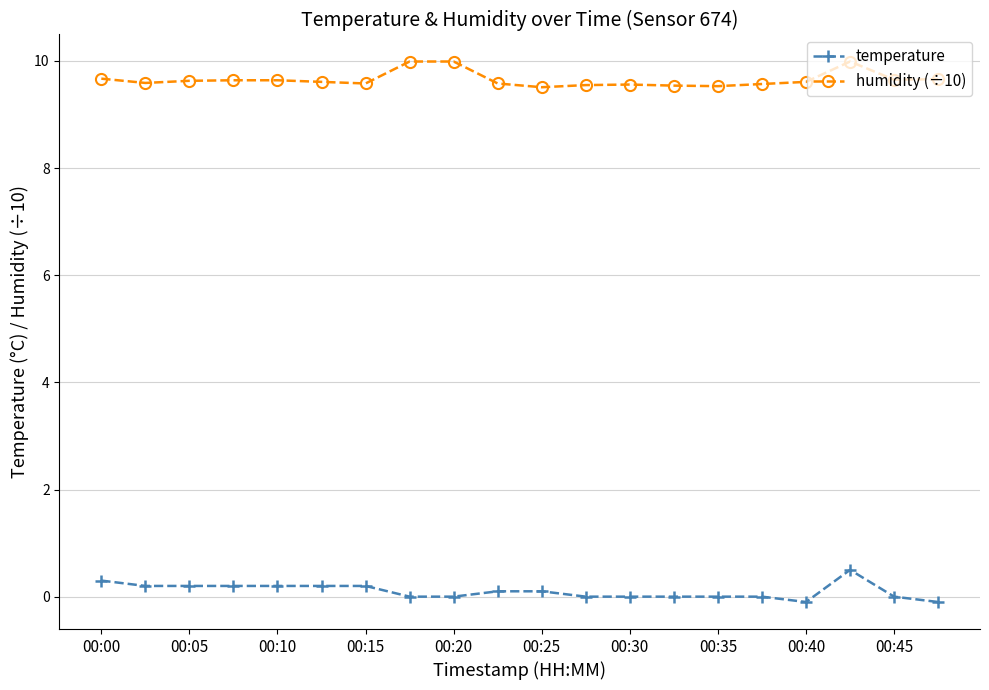

Which series has the largest total across all categories?

humidity (÷10)